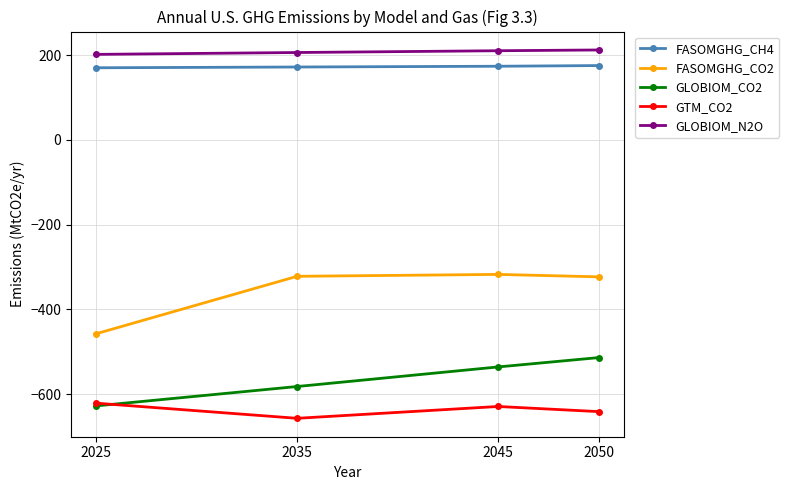

What is the sum of the FASOMGHG_CO2 values at 2045 and 2050?

-640.5